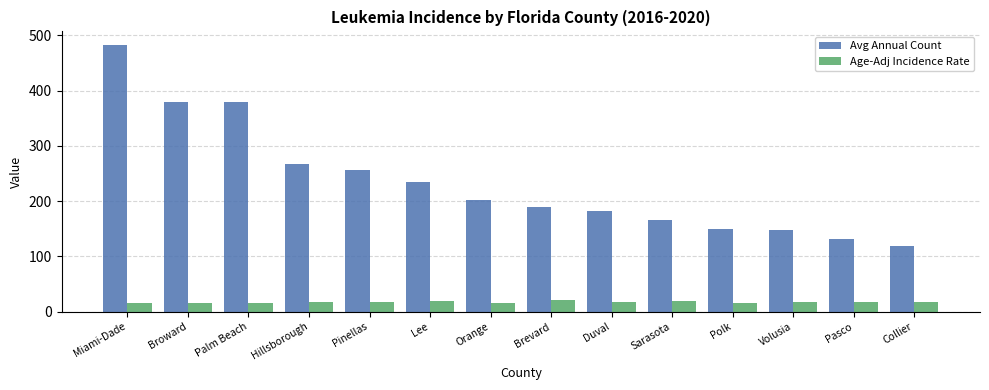

What is the difference between the second highest and second lowest values in the Age-Adj Incidence Rate series?

3.3